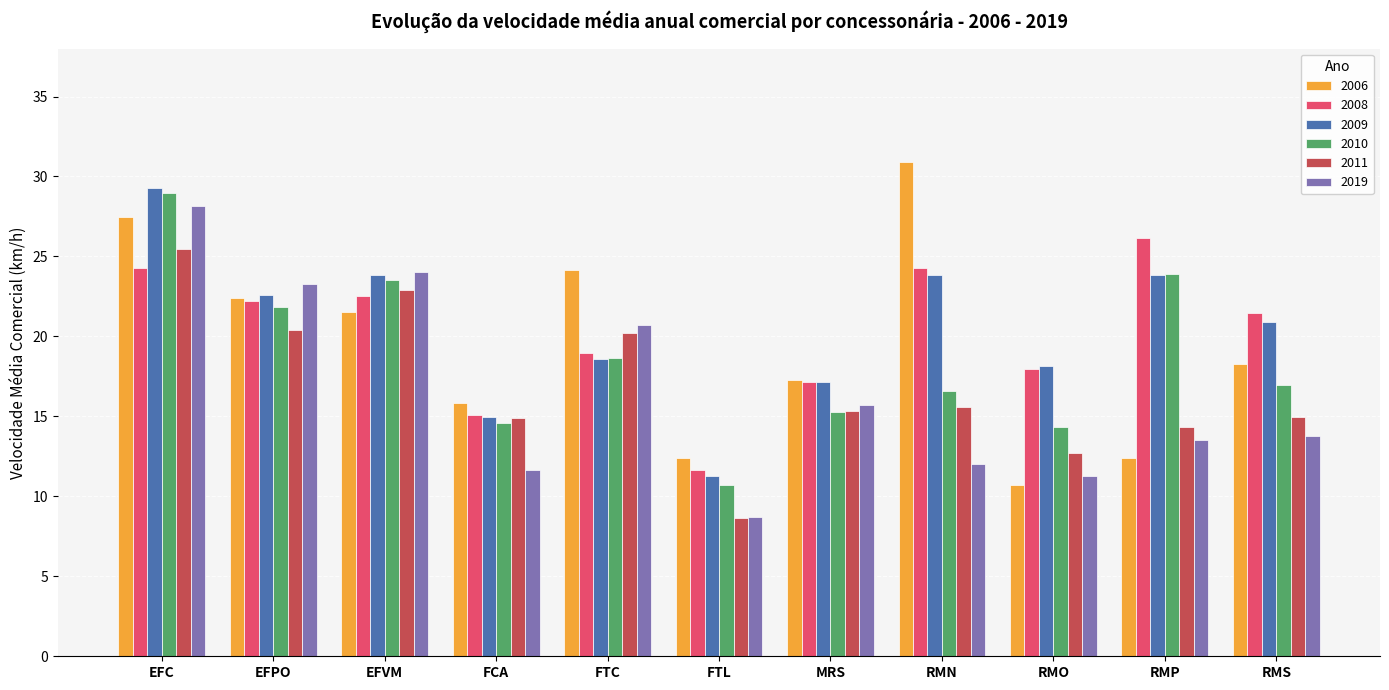

The value of 2011 at MRS is 26.5. True or false?

False